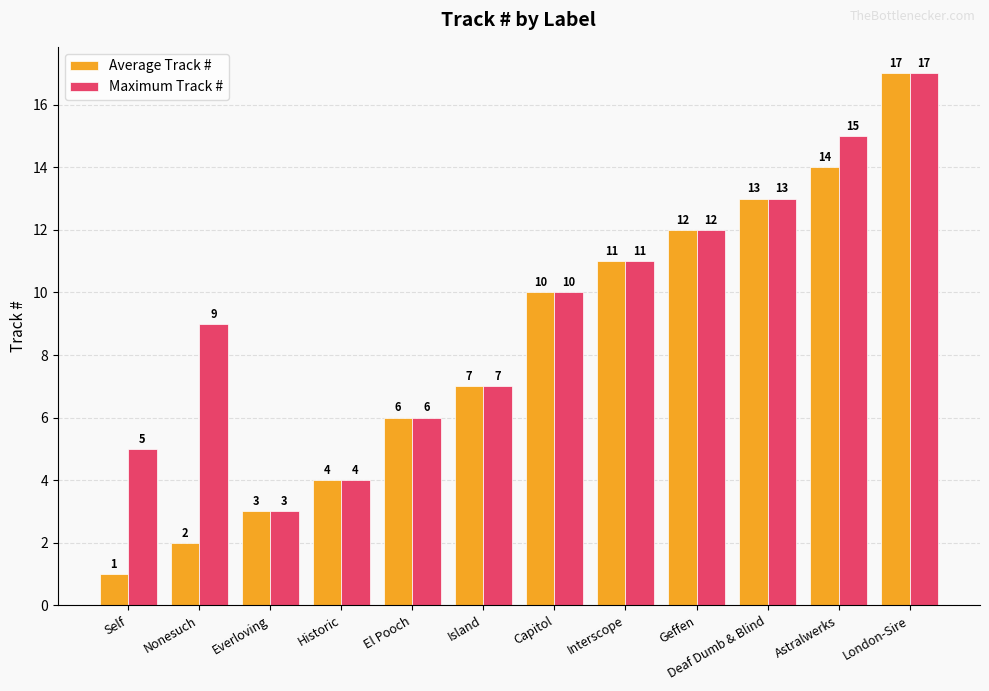

Reading left to right, transcribe all the data shown in this chart.

Average Track #: Self=1	Nonesuch=2	Everloving=3	Historic=4	El Pooch=6	Island=7	Capitol=10	Interscope=11	Geffen=12	Deaf Dumb & Blind=13	Astralwerks=14	London-Sire=17
Maximum Track #: Self=5	Nonesuch=9	Everloving=3	Historic=4	El Pooch=6	Island=7	Capitol=10	Interscope=11	Geffen=12	Deaf Dumb & Blind=13	Astralwerks=15	London-Sire=17